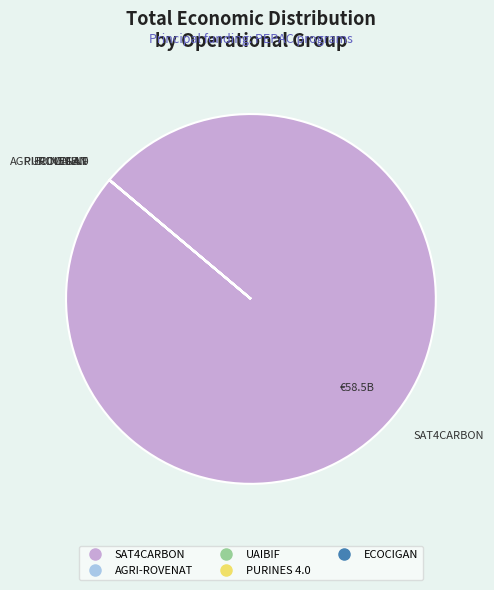

Which slice is the largest?

SAT4CARBON